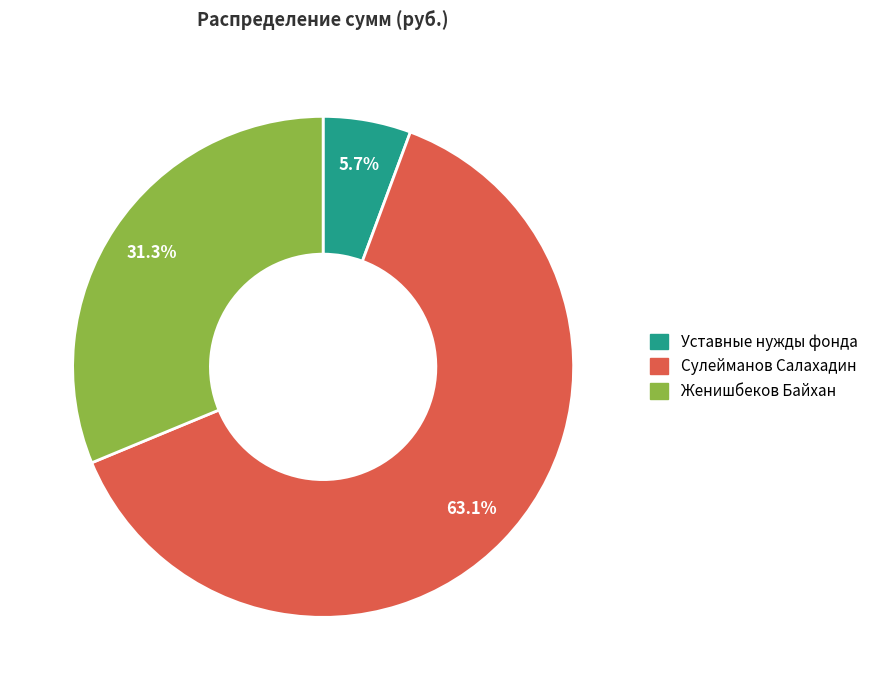

The Женишбеков Байхан slice represents 31% of the pie. True or false?

True